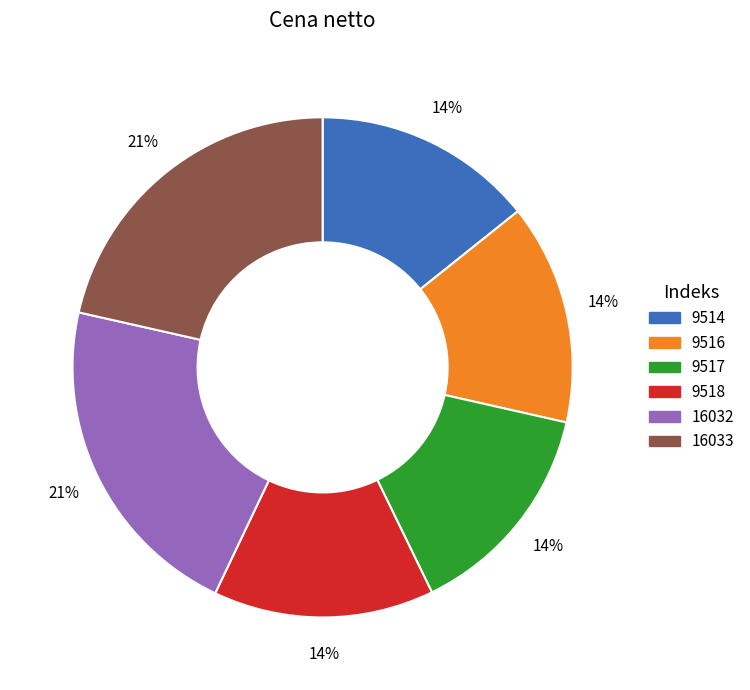

Is it true that 9514 is 4% of the pie?

False